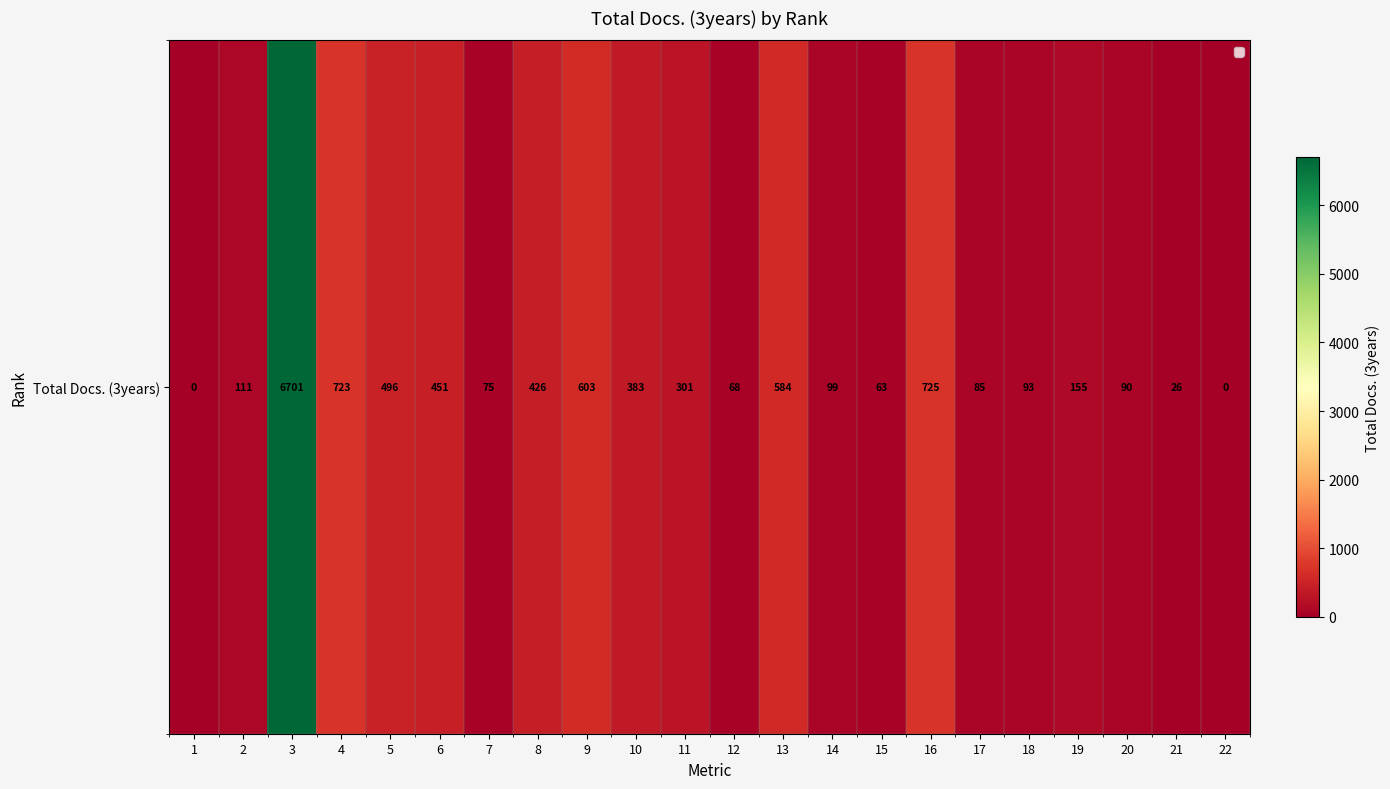

Reading left to right, transcribe all the data shown in this chart.

0	111	6701	723	496	451	75	426	603	383	301	68	584	99	63	725	85	93	155	90	26	0